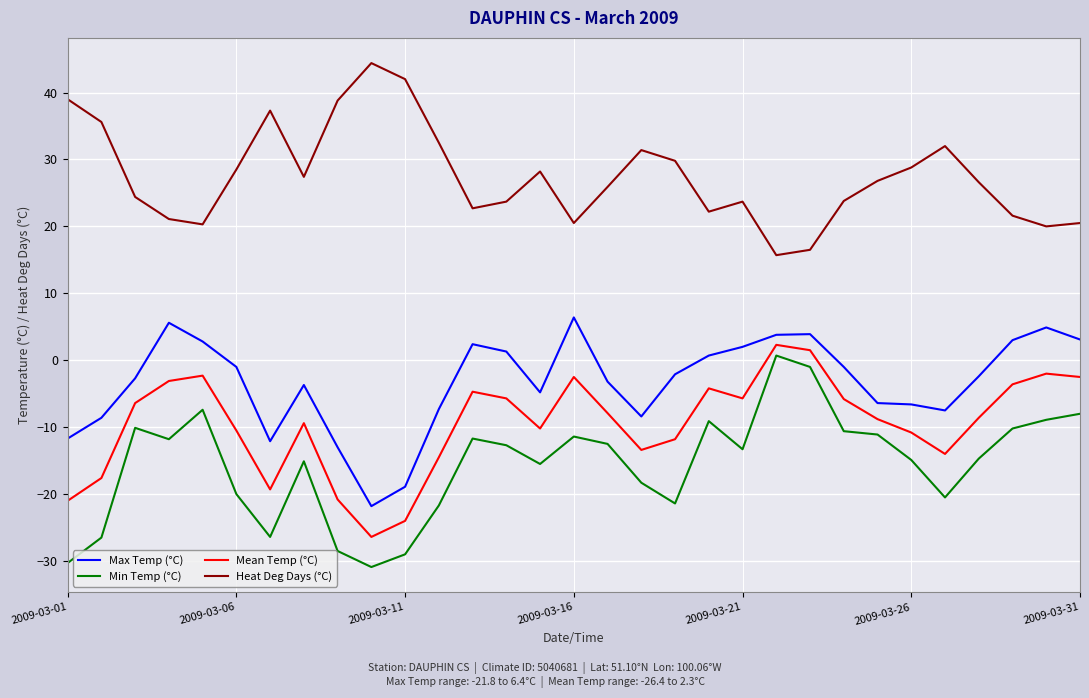

Count the number of categories in the chart.

31